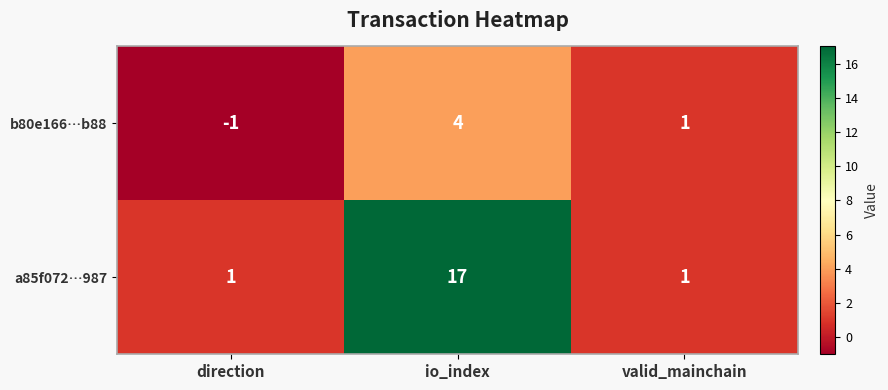

Rank the series by their average value, from lowest to highest.

b80e166…b88, a85f072…987